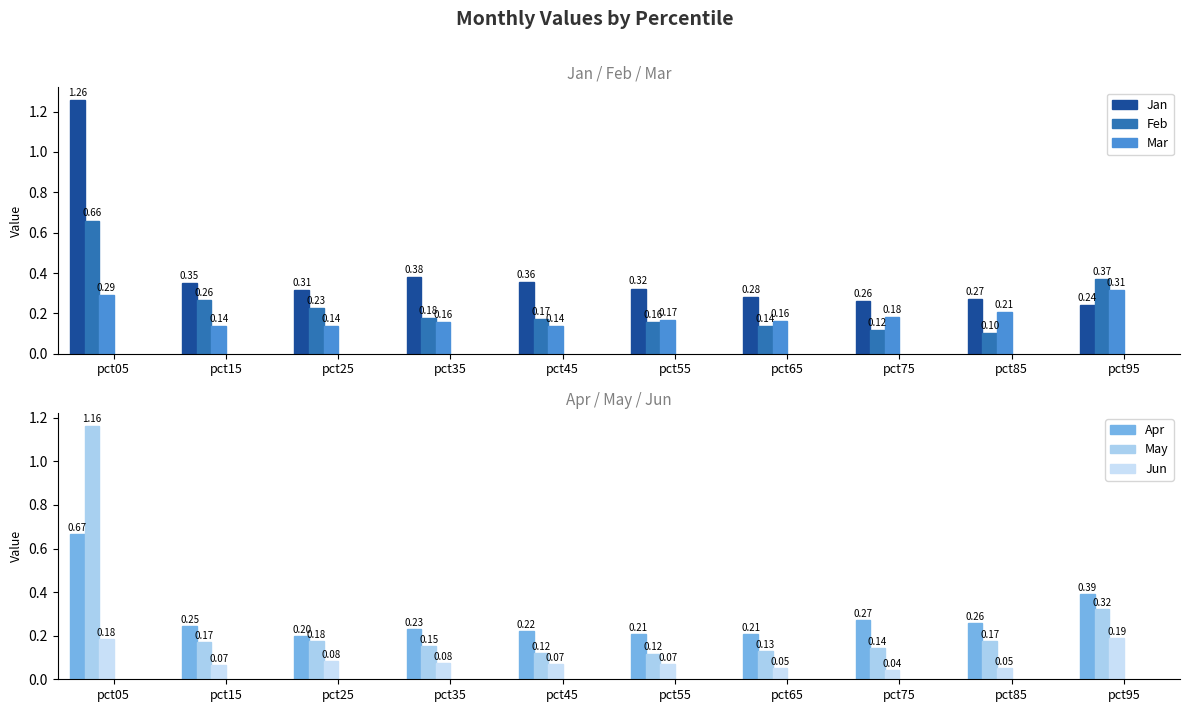

At which label does Apr reach its minimum?

pct25